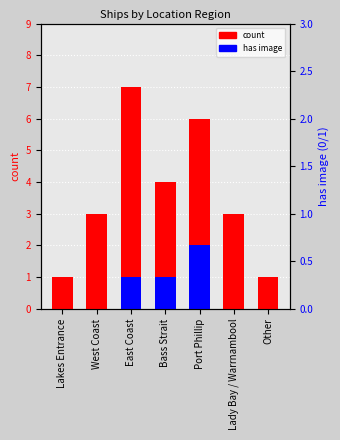

Count the number of data series in this chart.

2